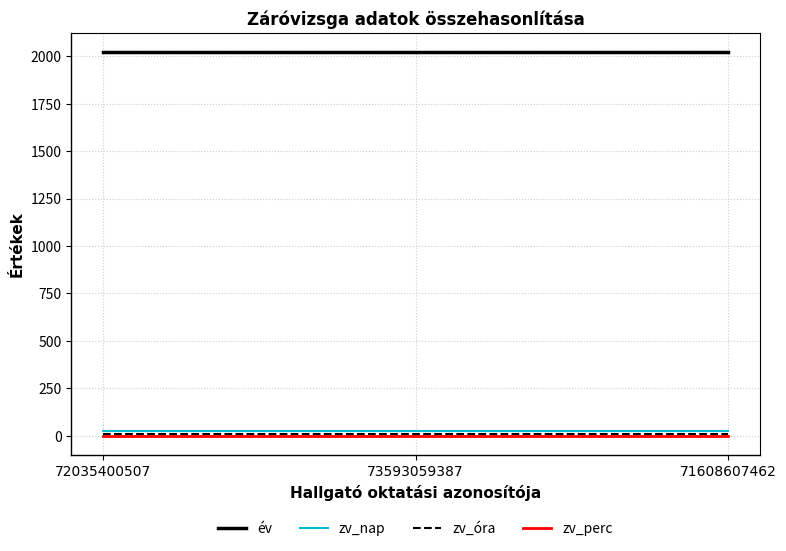

What is the average value of the zv_nap series?

24